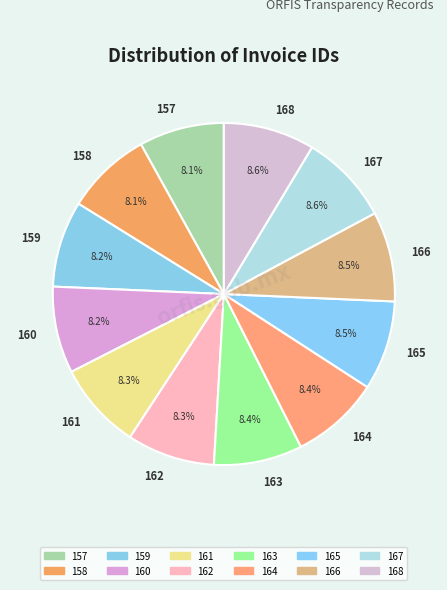

What is the ratio of the value at 166 to the value at 161?

1.0